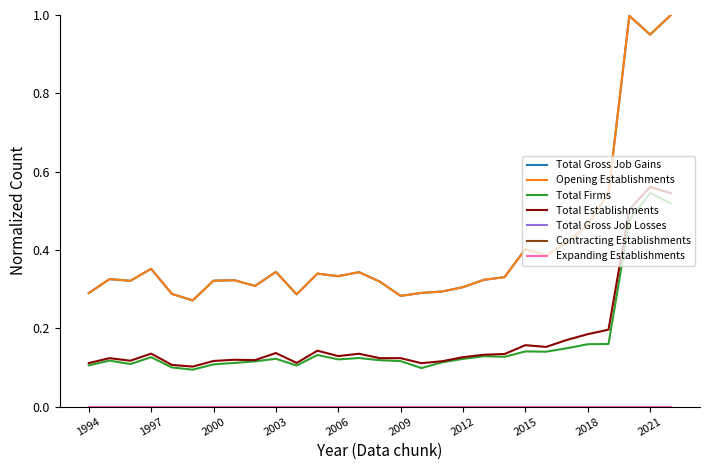

Is this an area chart (filled region under the line)?

No